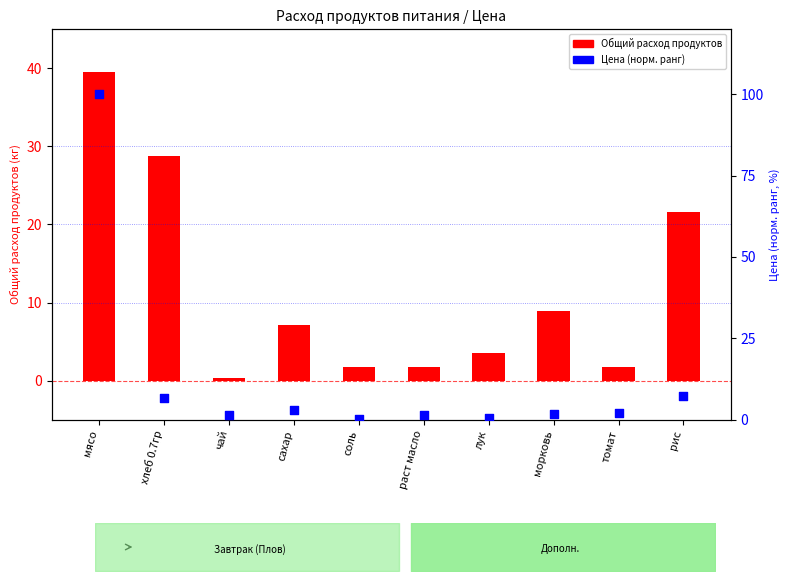

Which series contains the highest Y value?

Цена (норм. ранг)